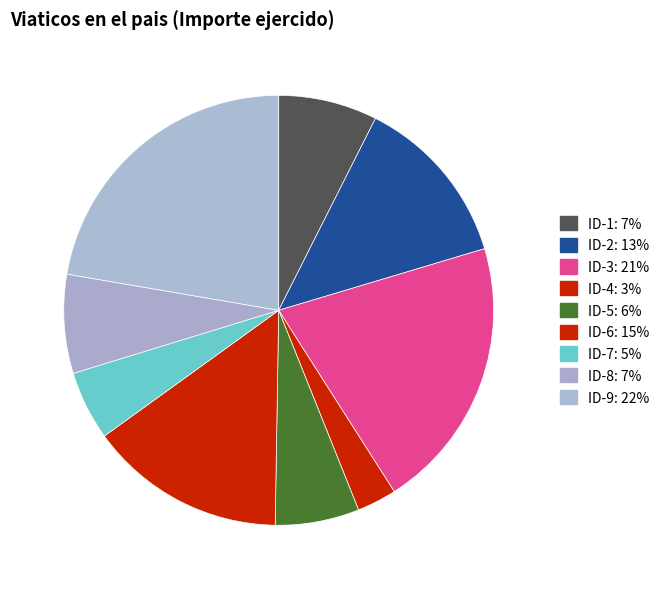

What is the ratio of the value at ID-6 to the value at ID-2?

1.1